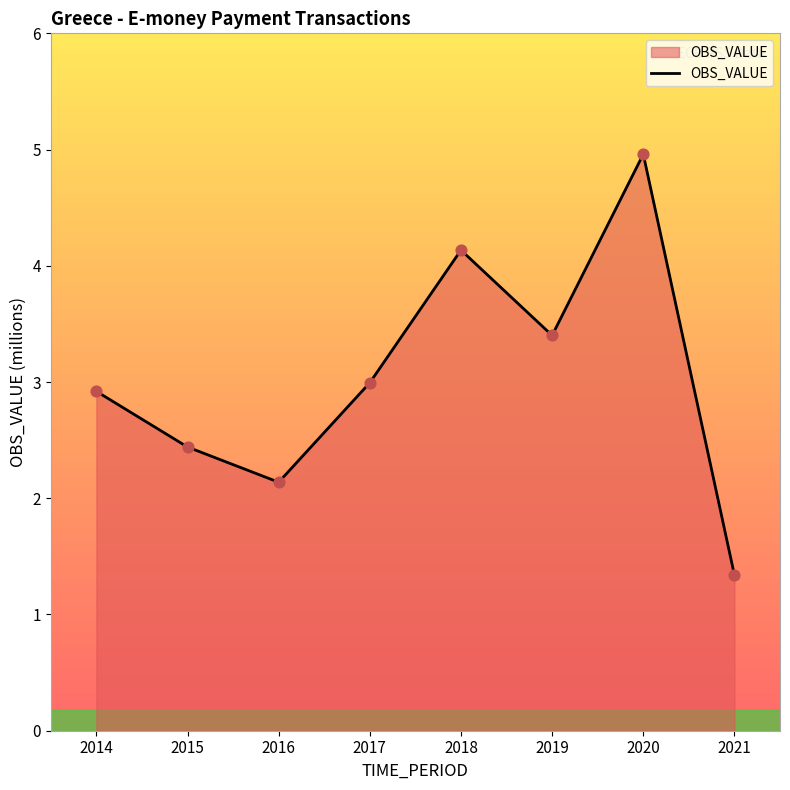

What is the ratio of the value at 2015 to the value at 2019?

0.7